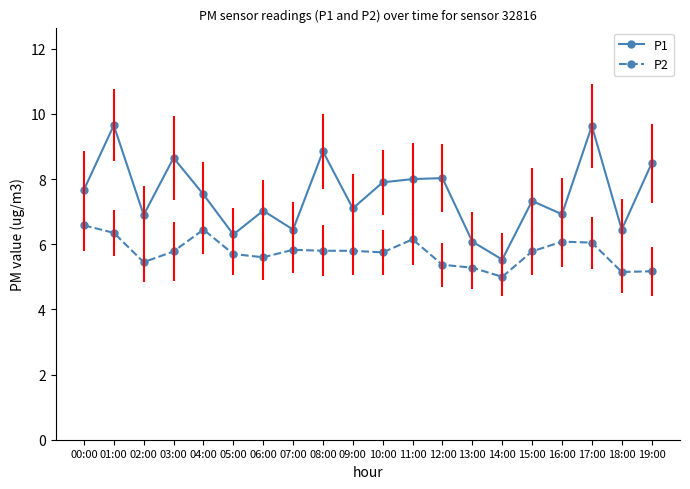

What is the maximum value for P2?

6.6